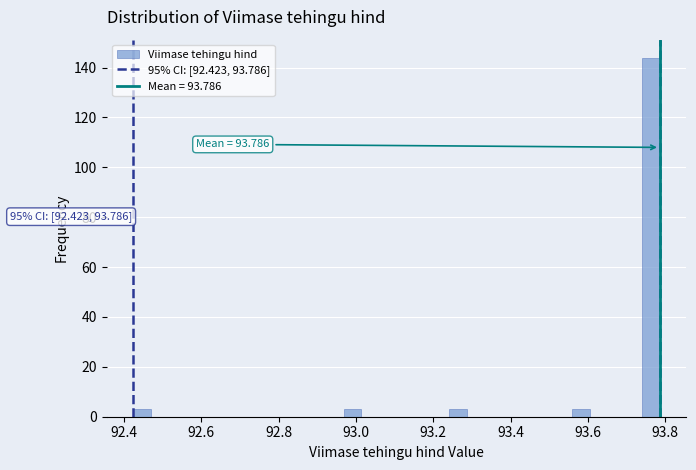

Read against the x-axis, roughly where is the centre of the tallest bar?

93.76